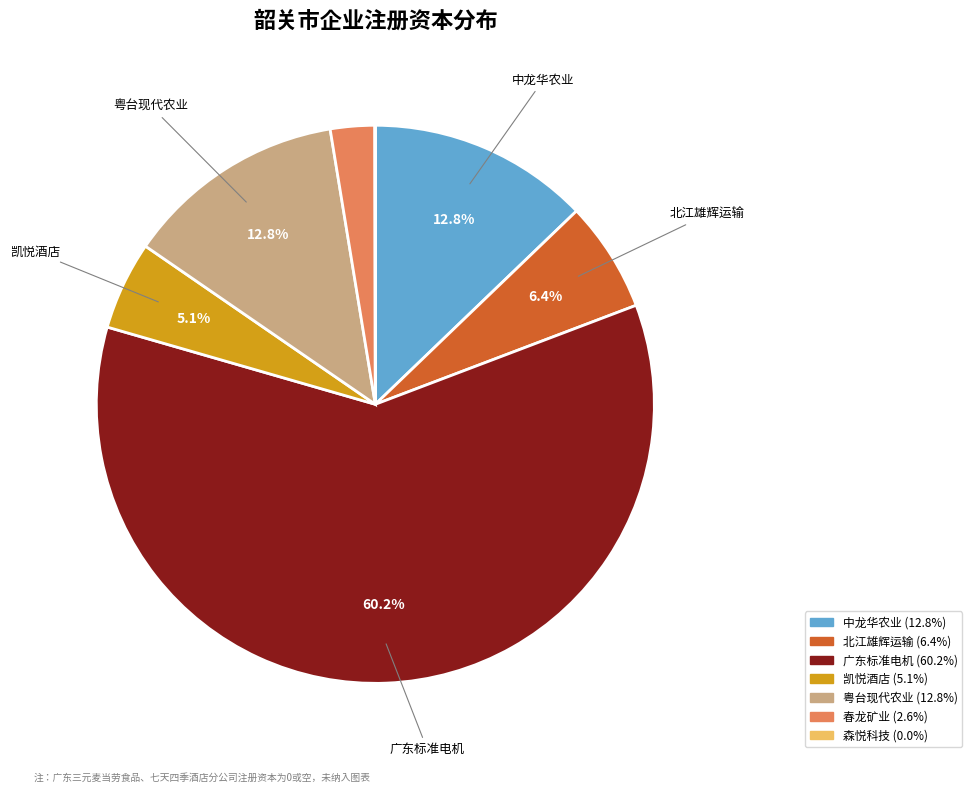

Is there any slice that represents more than half of the pie?

Yes